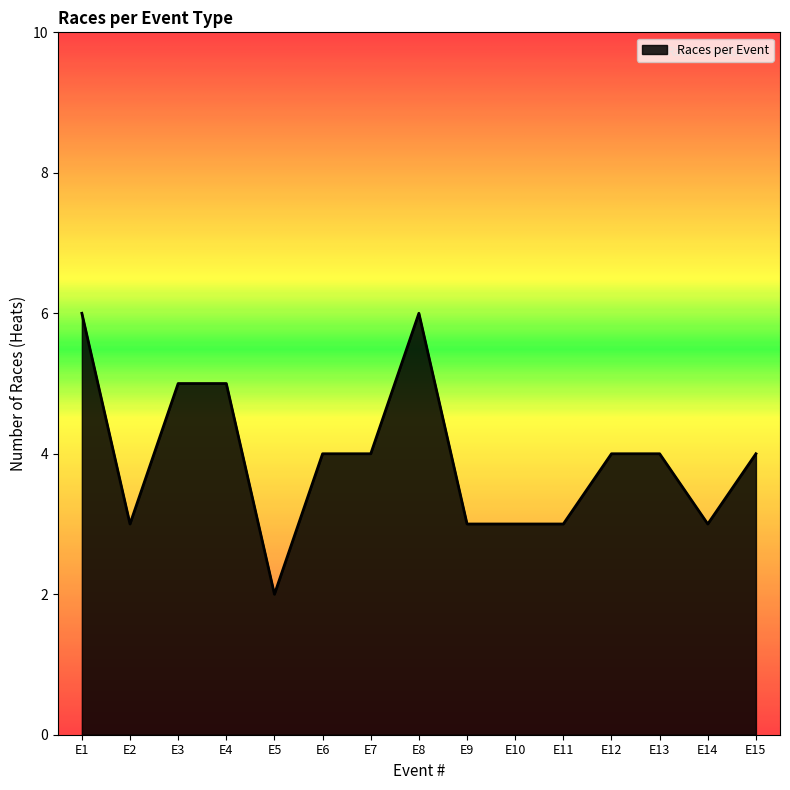

The value at E4 is 5. True or false?

True